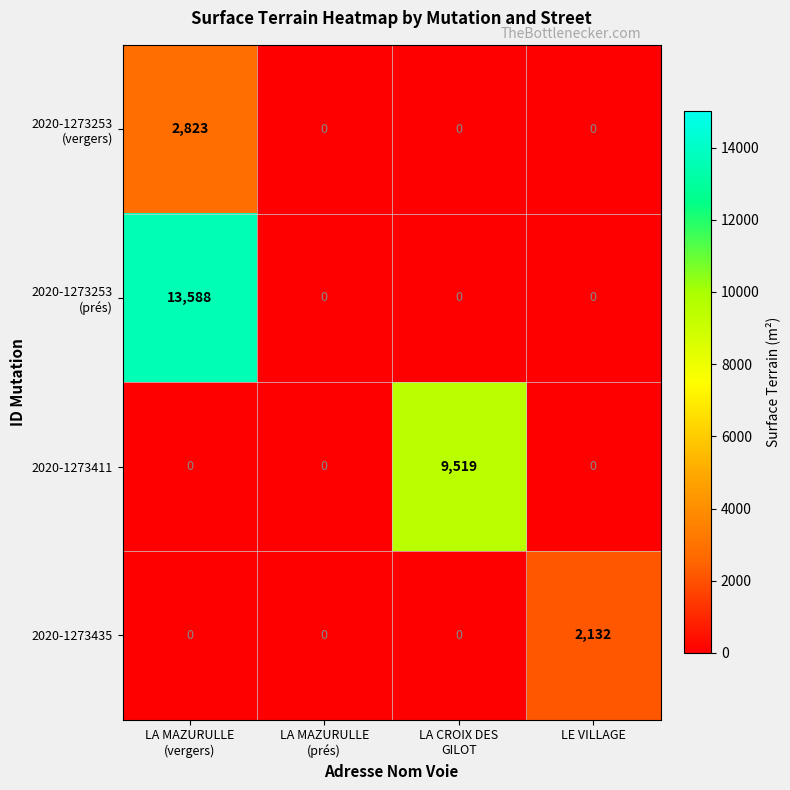

What is the average value of the 2020-1273411 series?

2380